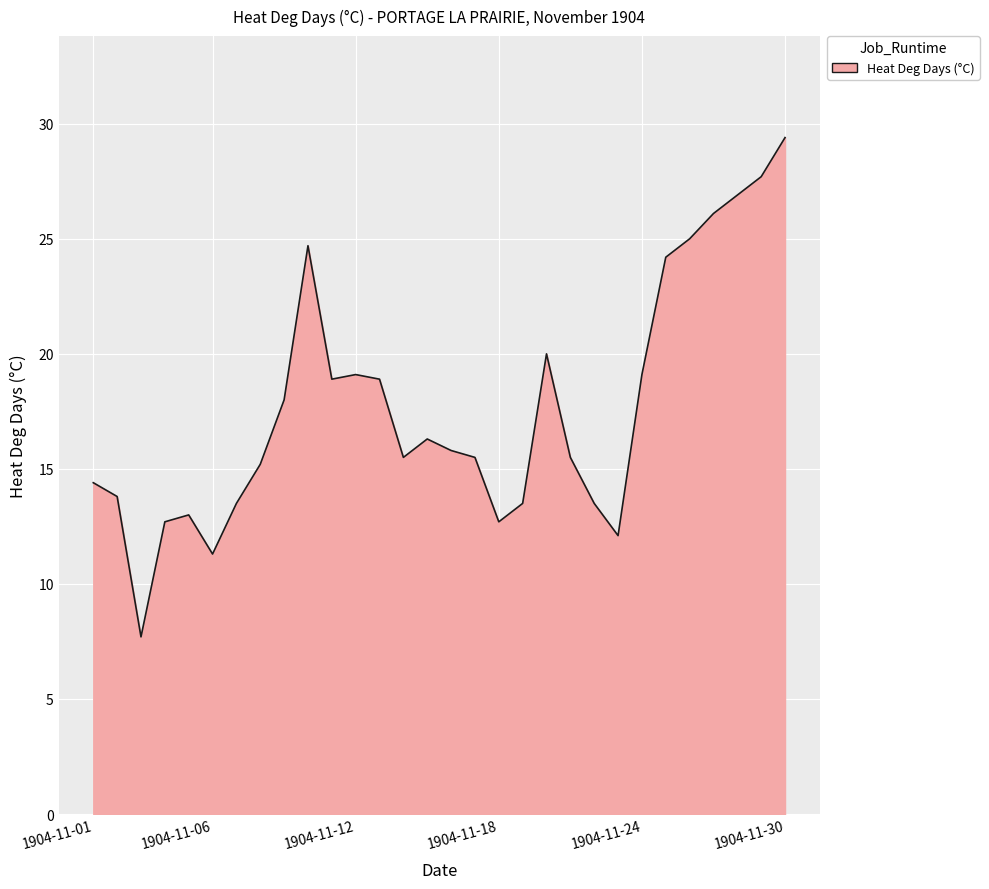

What is the greatest value displayed?

29.4